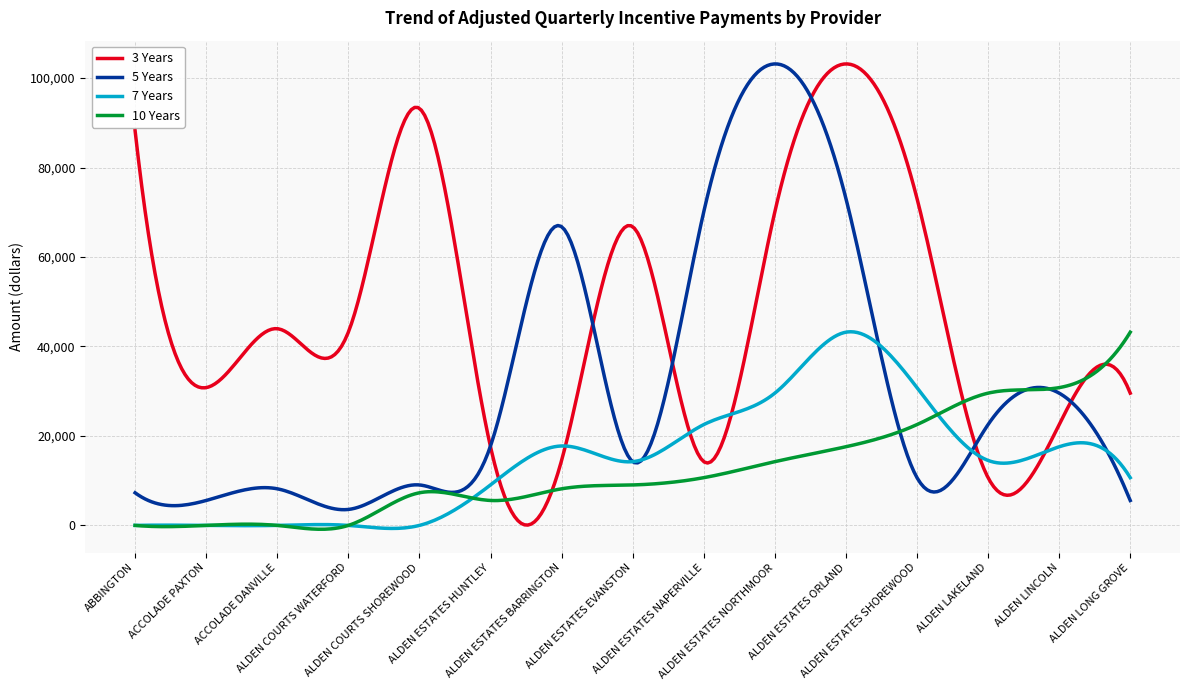

True or false: 7 Years and 3 Years intersect in this chart.

True